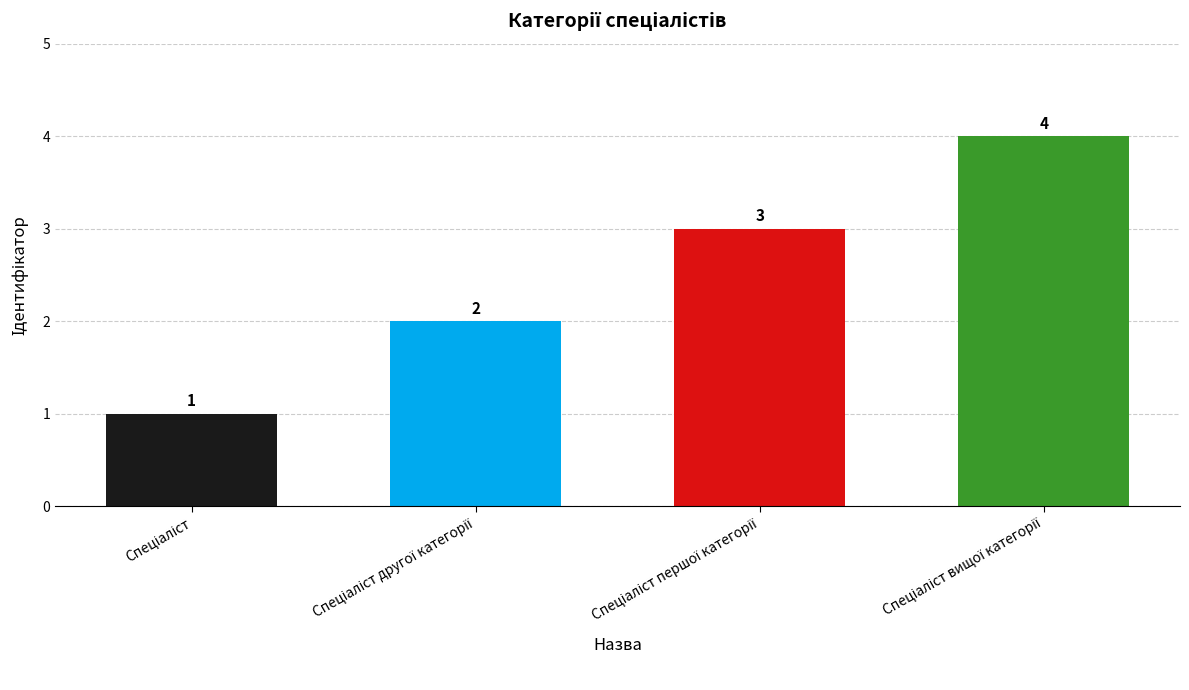

How many data points does each series have?

4